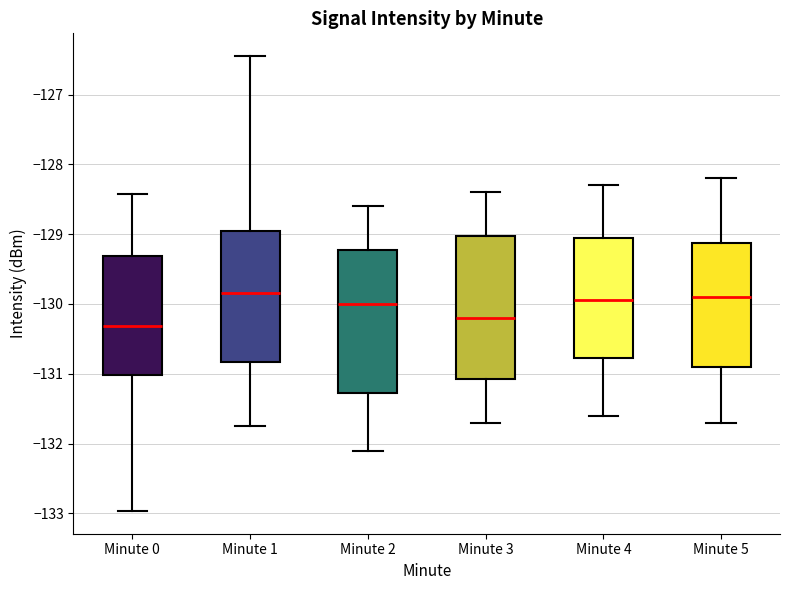

Which box has the lowest median line?

Minute 0